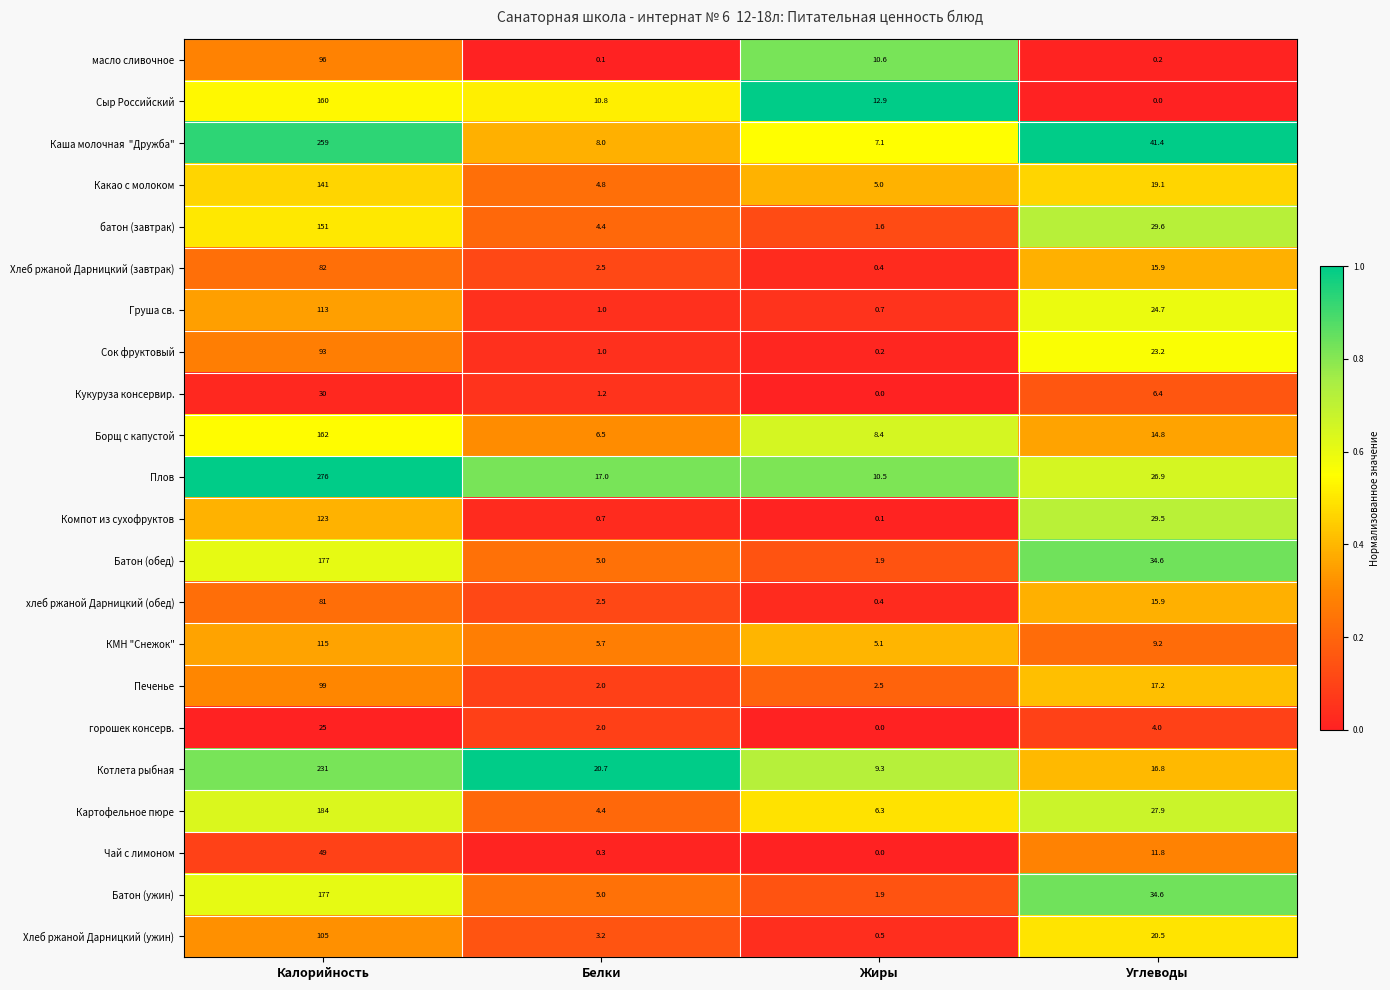

What is the approximate value of Компот из сухофруктов at Белки?

0.7